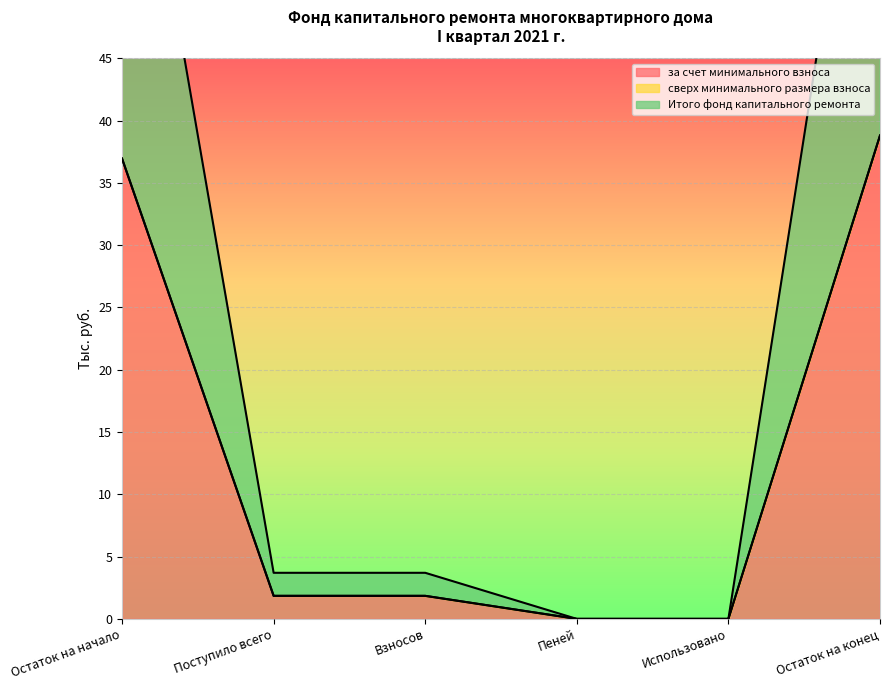

True or false: Итого фонд капитального ремонта and за счет минимального взноса intersect in this chart.

False